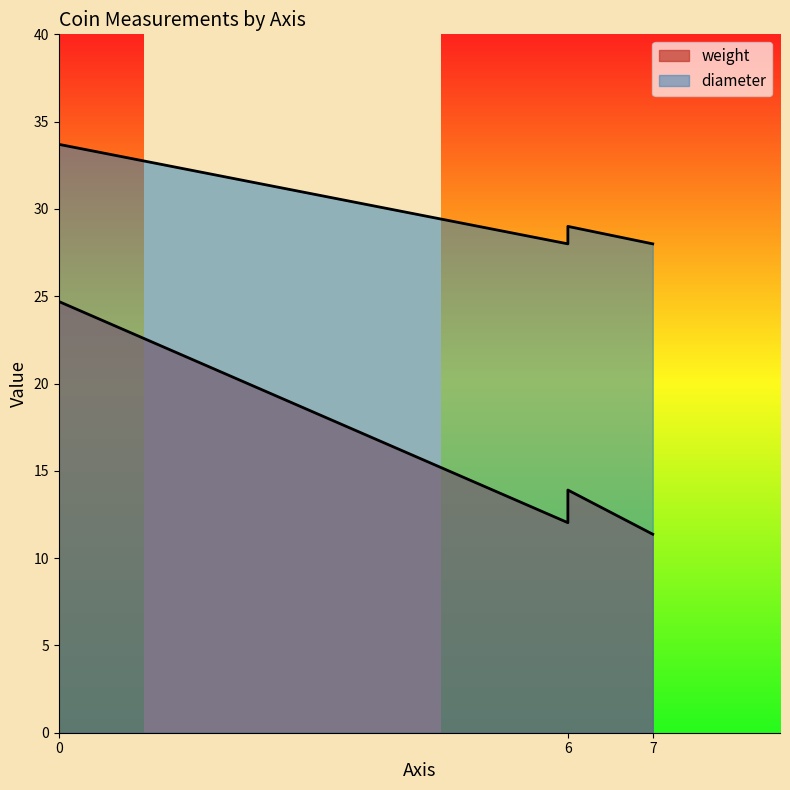

True or false: weight and diameter cross at least once.

False